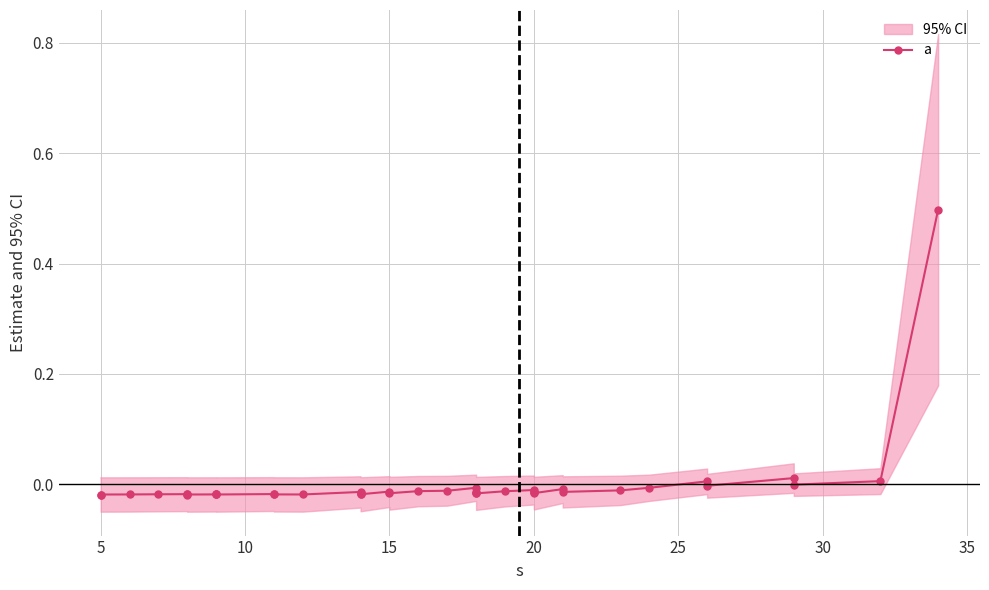

The value at 9 is -0.0. True or false?

False